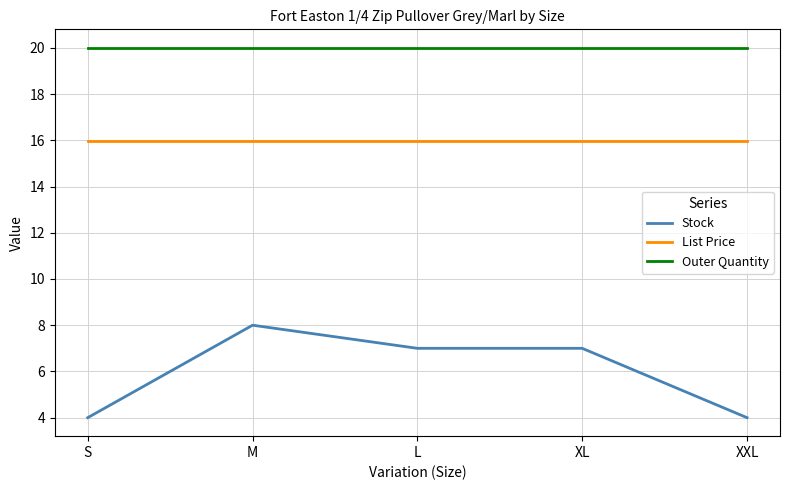

What is the average value of the Stock series?

6.0